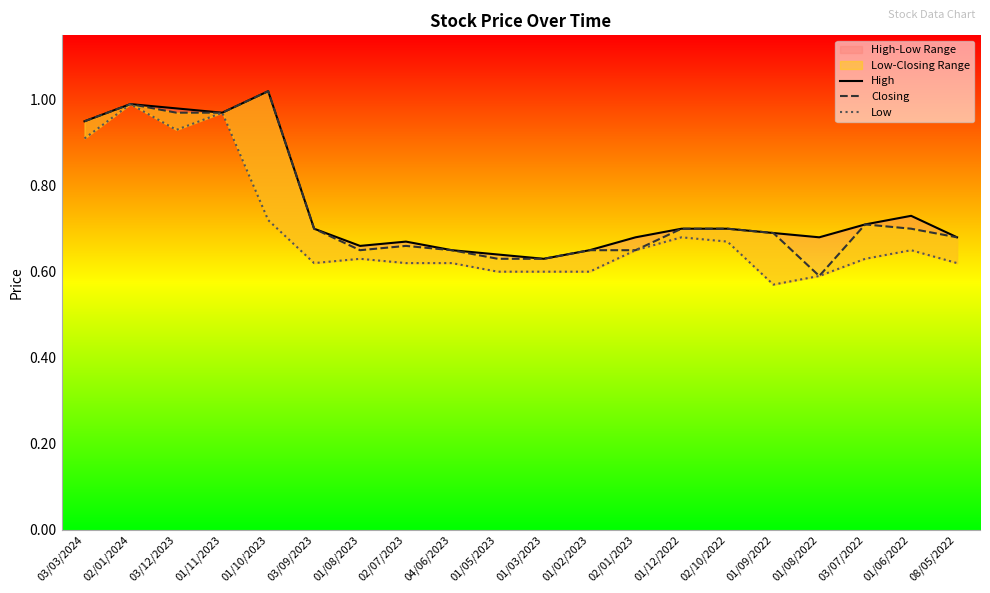

Is it true that Low equals 0.6 at 02/07/2023?

True